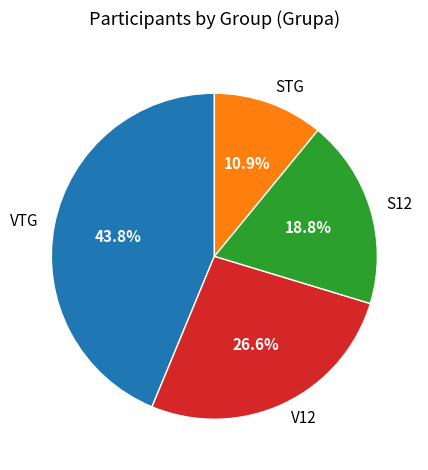

Which has a higher value, VTG or STG?

VTG